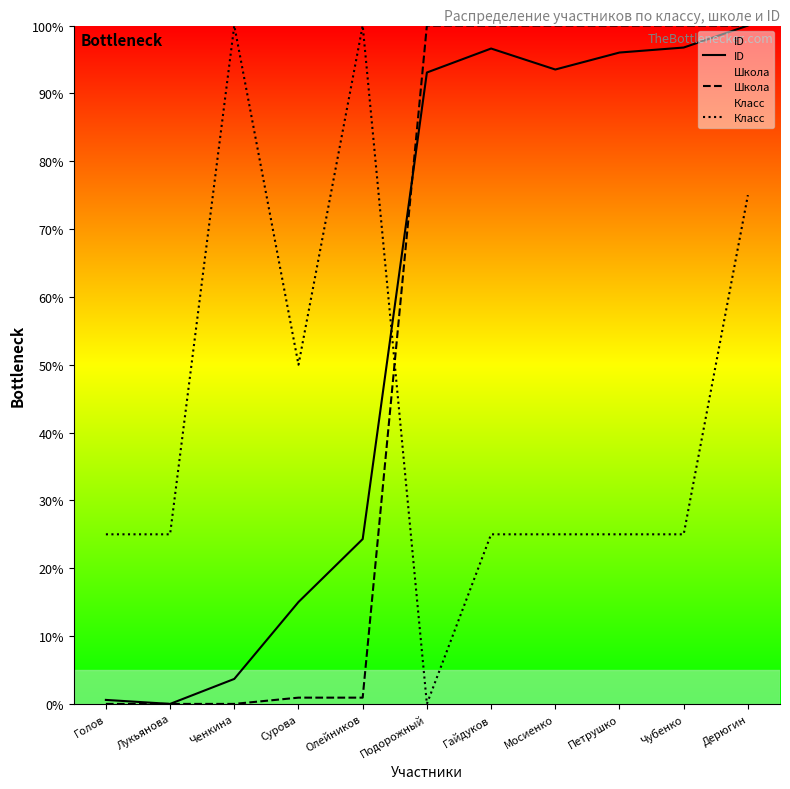

Rank the series by their maximum value, from highest to lowest.

ID, Школа, Класс